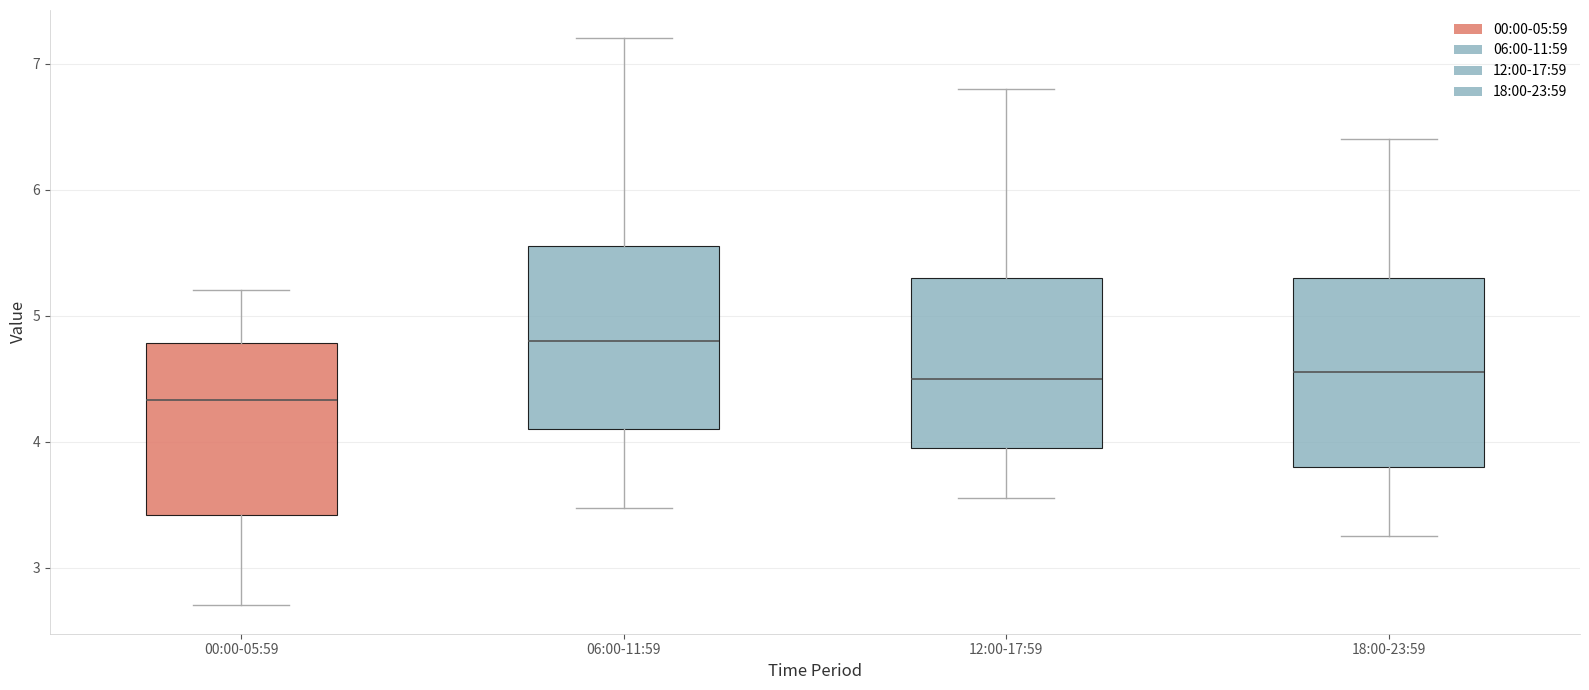

Which box has the lowest median line?

00:00-05:59